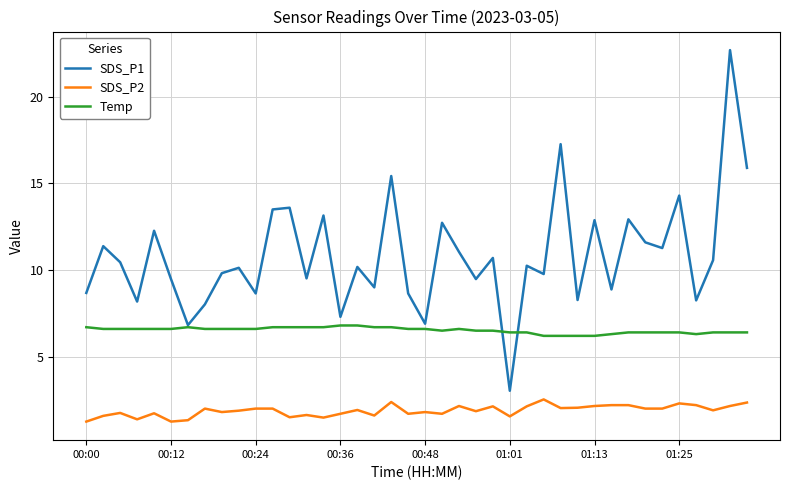

Which series has the largest range (max minus min)?

SDS_P1